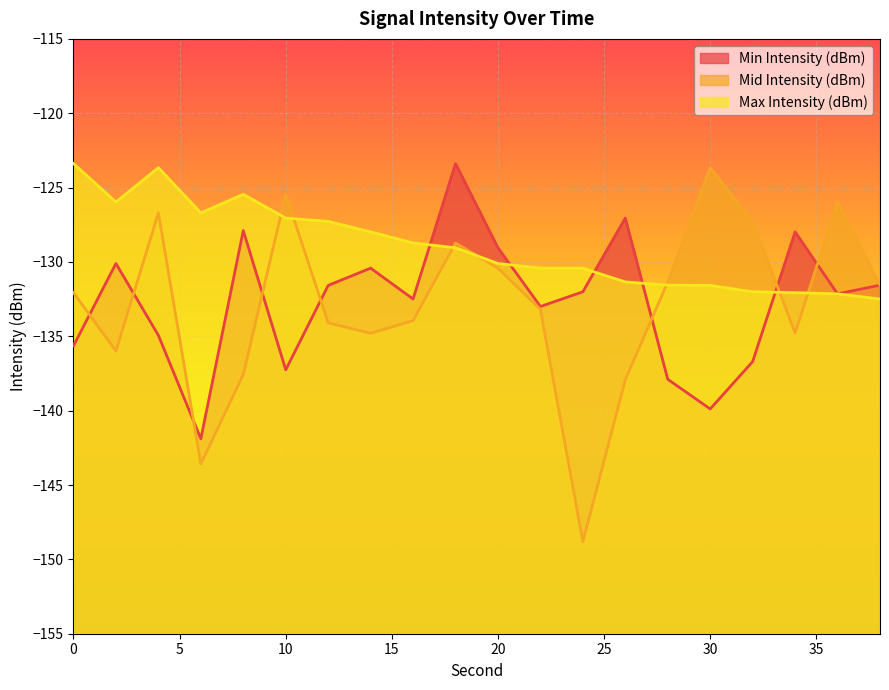

What is the minimum value for Min Intensity (dBm)?

-141.9